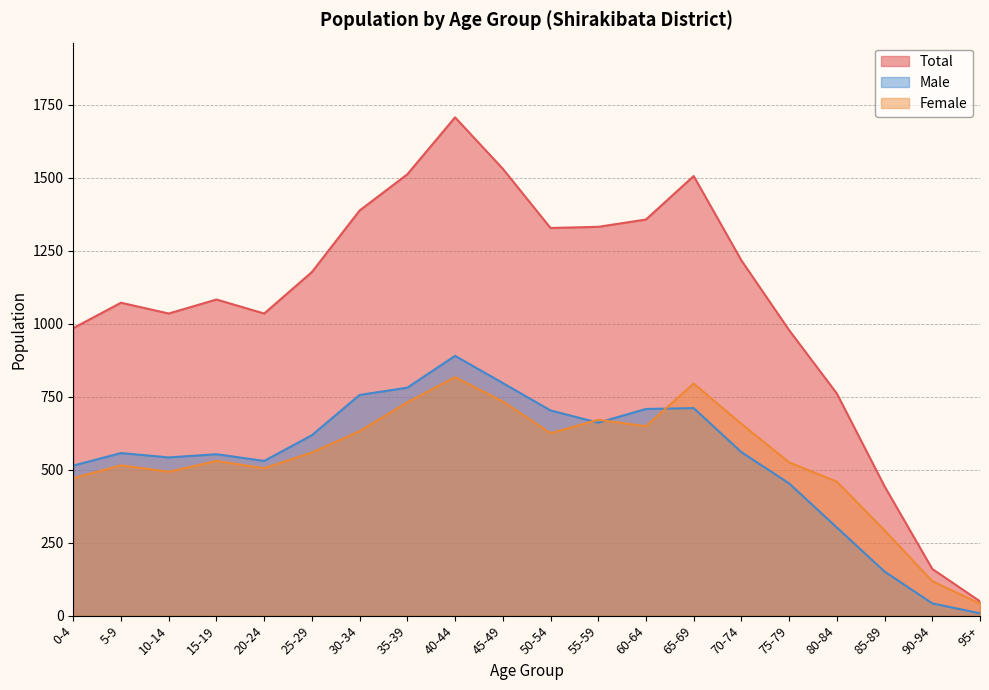

At which category does Female reach its first local peak?

5-9